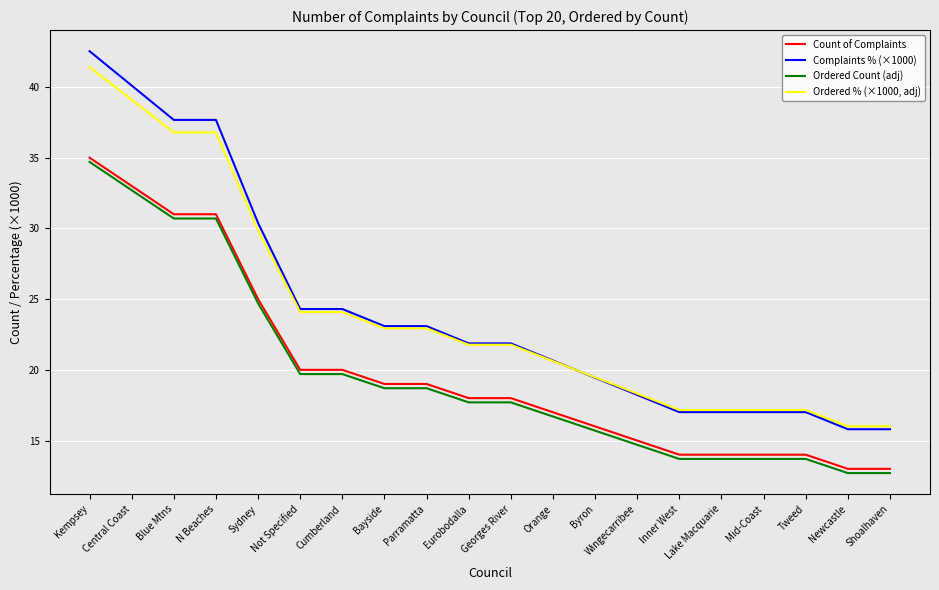

How many lines are shown in the chart?

4